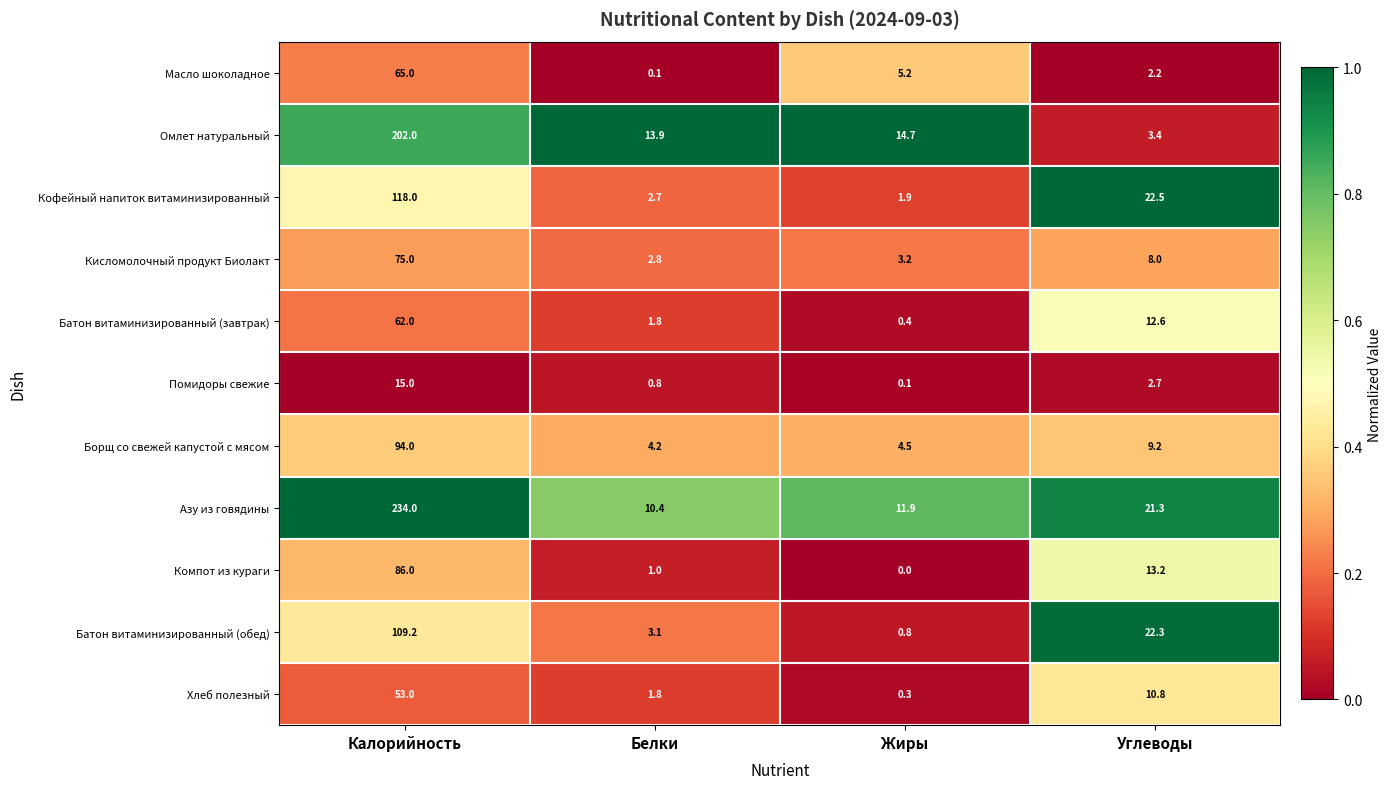

At which category is the sum across all series the highest?

Калорийность